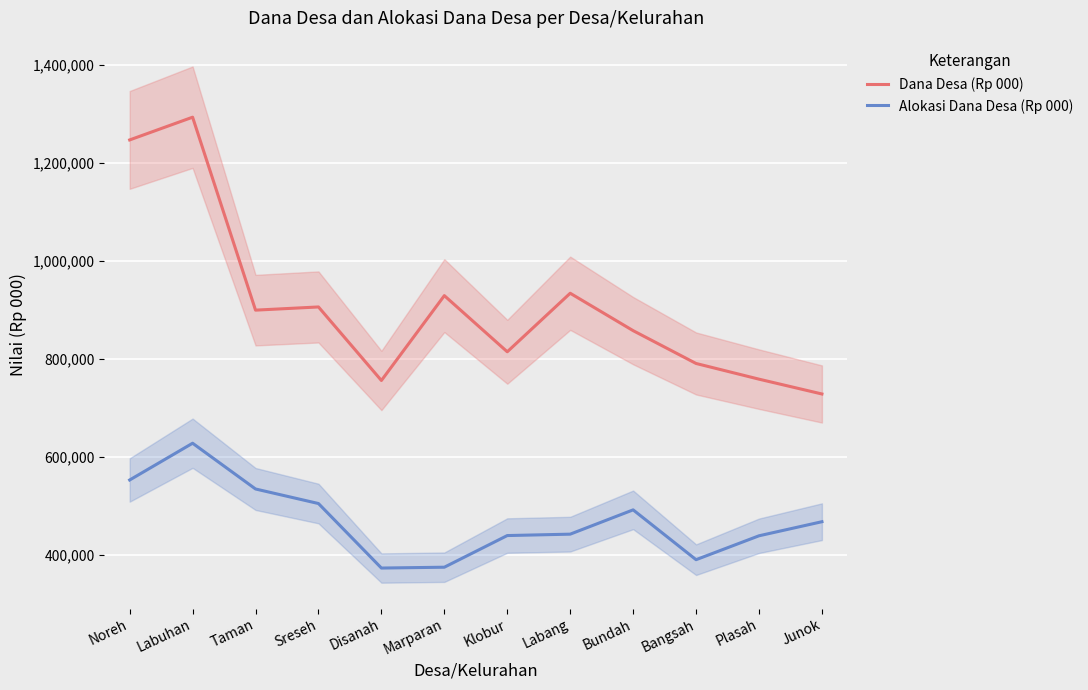

At how many categories does at least one series exceed 794549?

8